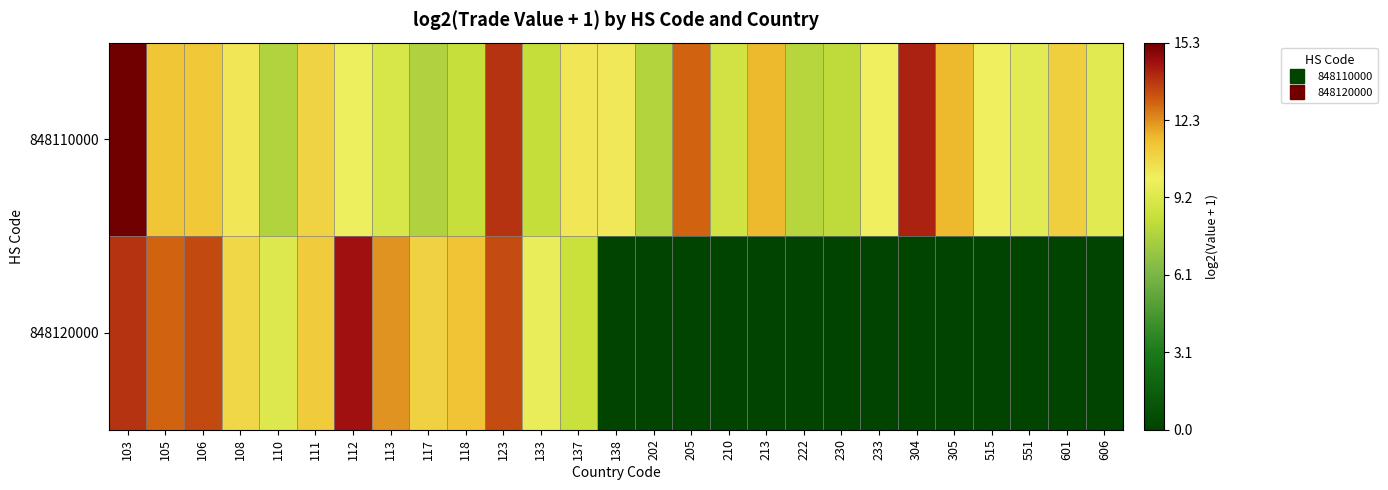

Which series has the widest spread of values?

848120000